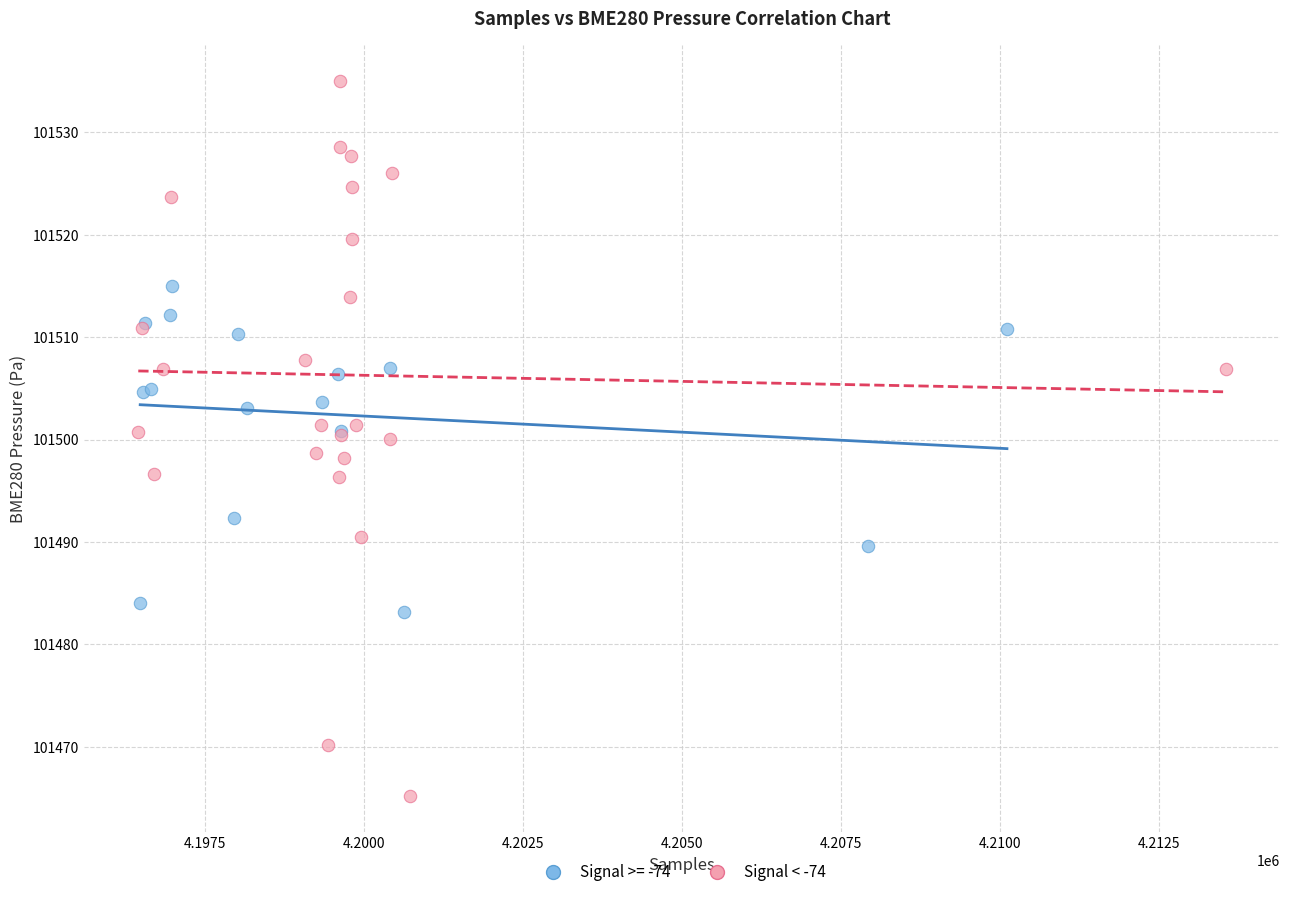

Which series has the widest spread of Y values?

Signal < -74